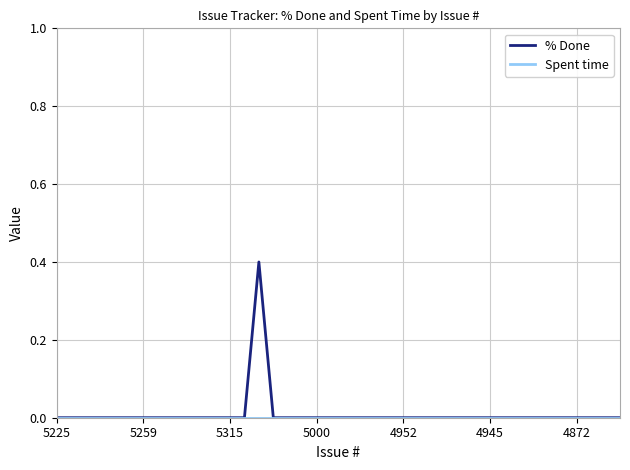

What is the greatest value displayed?

0.4